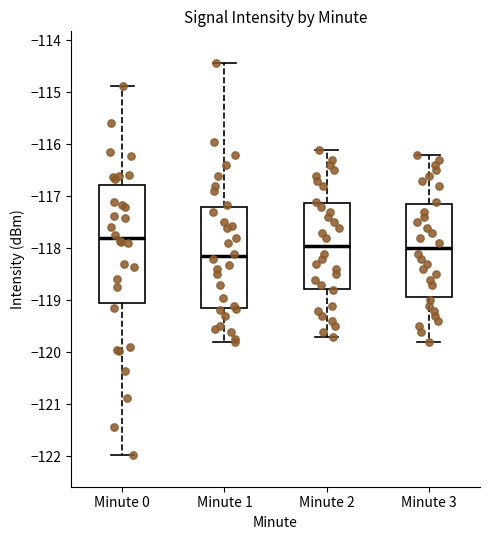

Reading left to right, read every box against the y-axis: the position of its median line, the range the box covers, and the ends of its whiskers. The values are not printed on the chart, so give them approximately, as read against the axis.

Minute 0: median -117.8, box -119.0 to -116.8, whiskers -122.0 to -114.9
Minute 1: median -118.1, box -119.1 to -117.2, whiskers -119.8 to -114.4
Minute 2: median -117.9, box -118.8 to -117.1, whiskers -119.7 to -116.1
Minute 3: median -118.0, box -118.9 to -117.1, whiskers -119.8 to -116.2